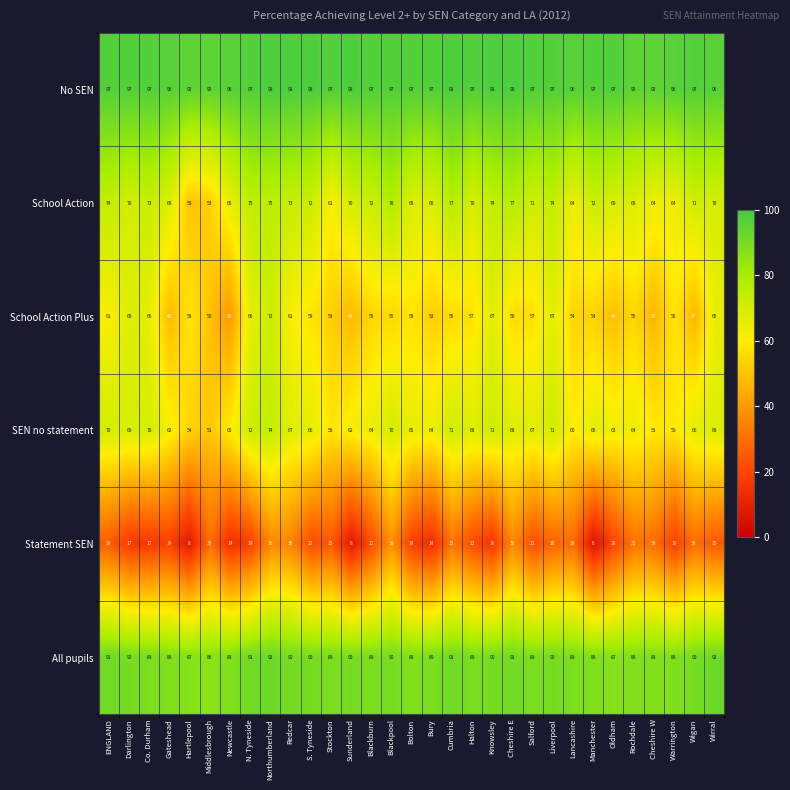

What is the total value across all series at Rochdale?

401